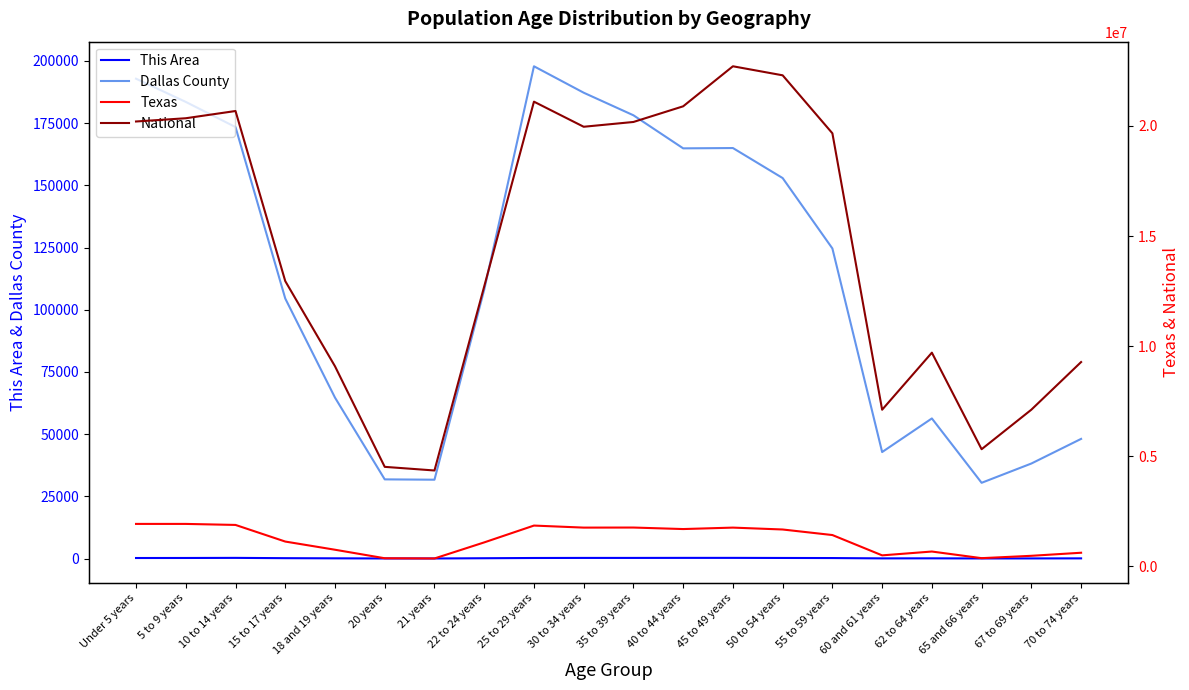

The value of National at 67 to 69 years is 10319945. True or false?

False